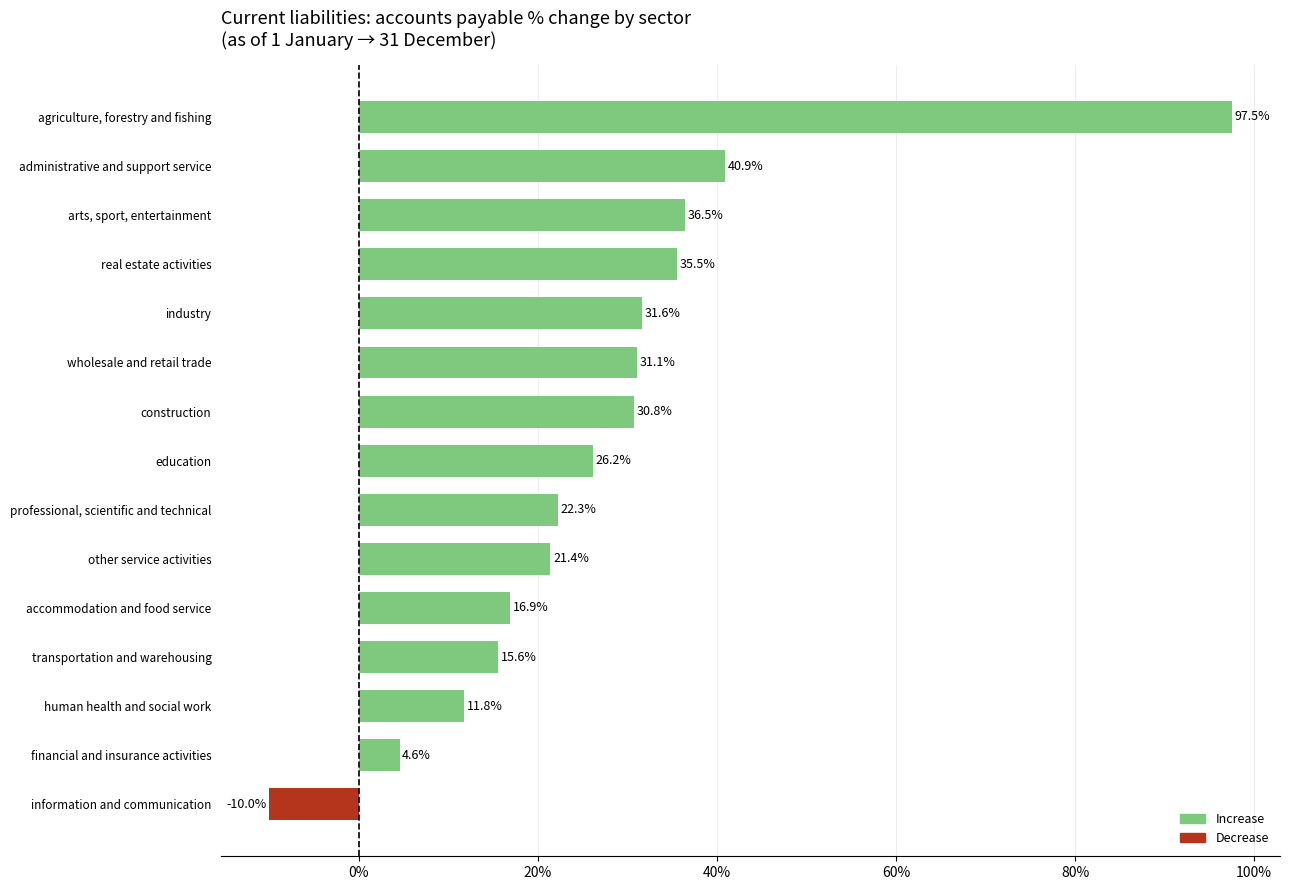

What is the minimum value shown in the chart?

-10.0